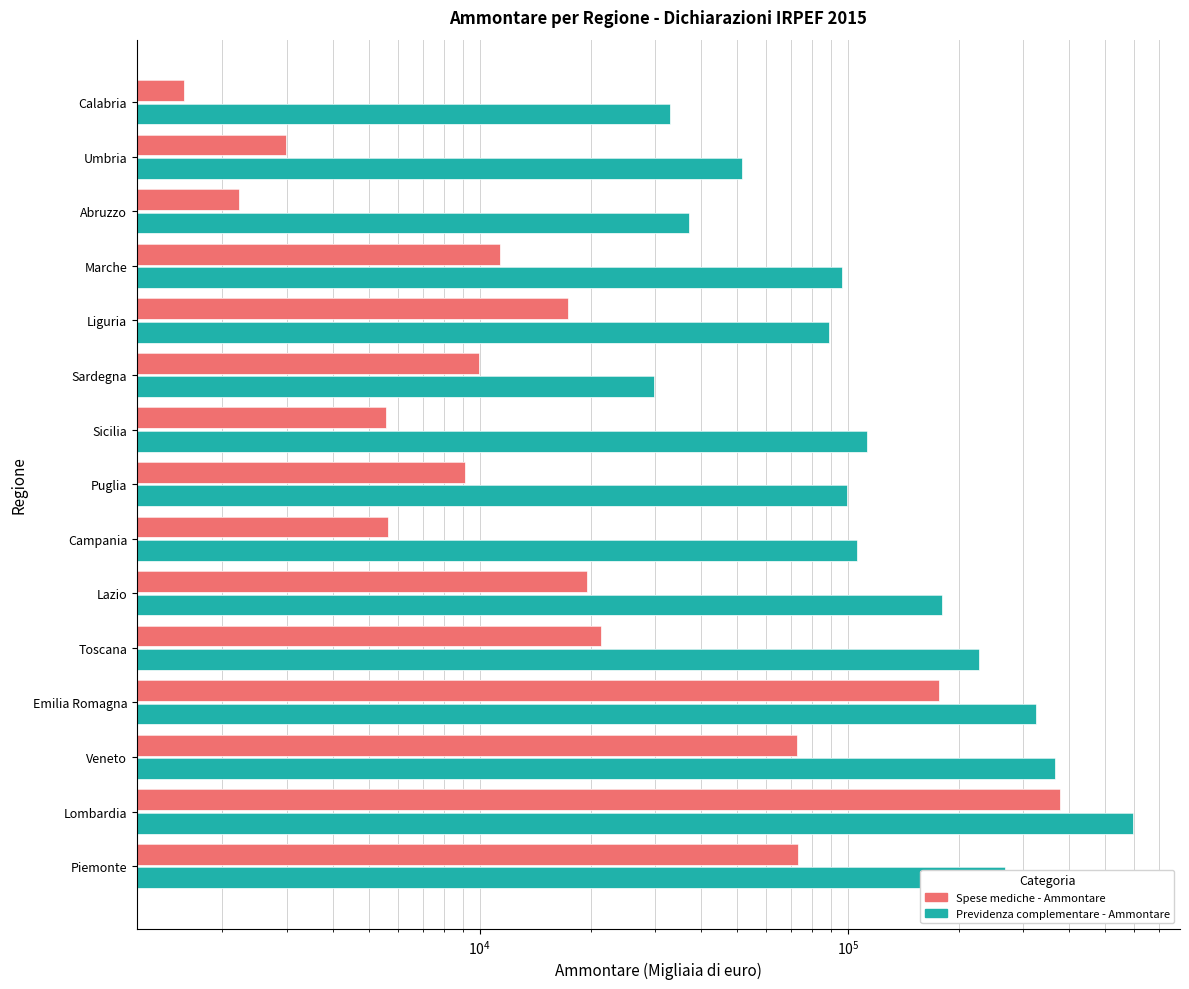

Does the chart contain stacked bars?

No